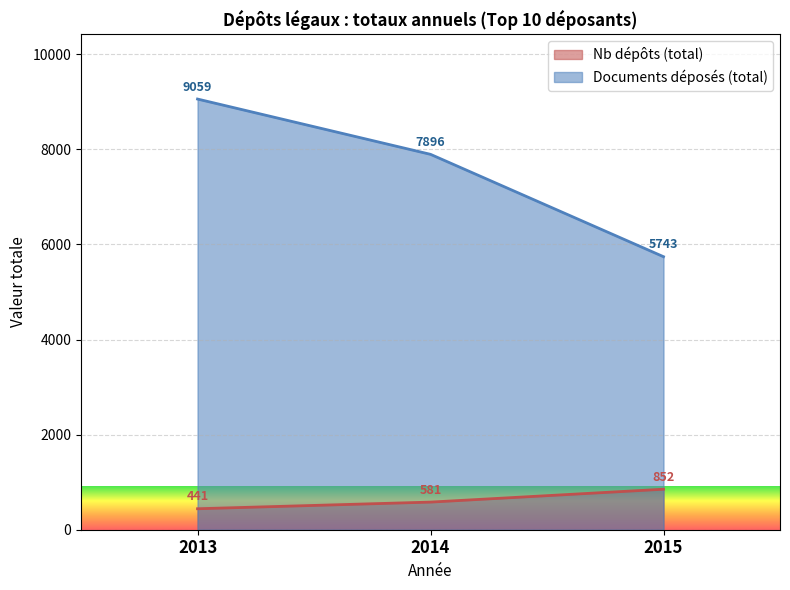

At which label is Nb dépôts closest to 646?

2014